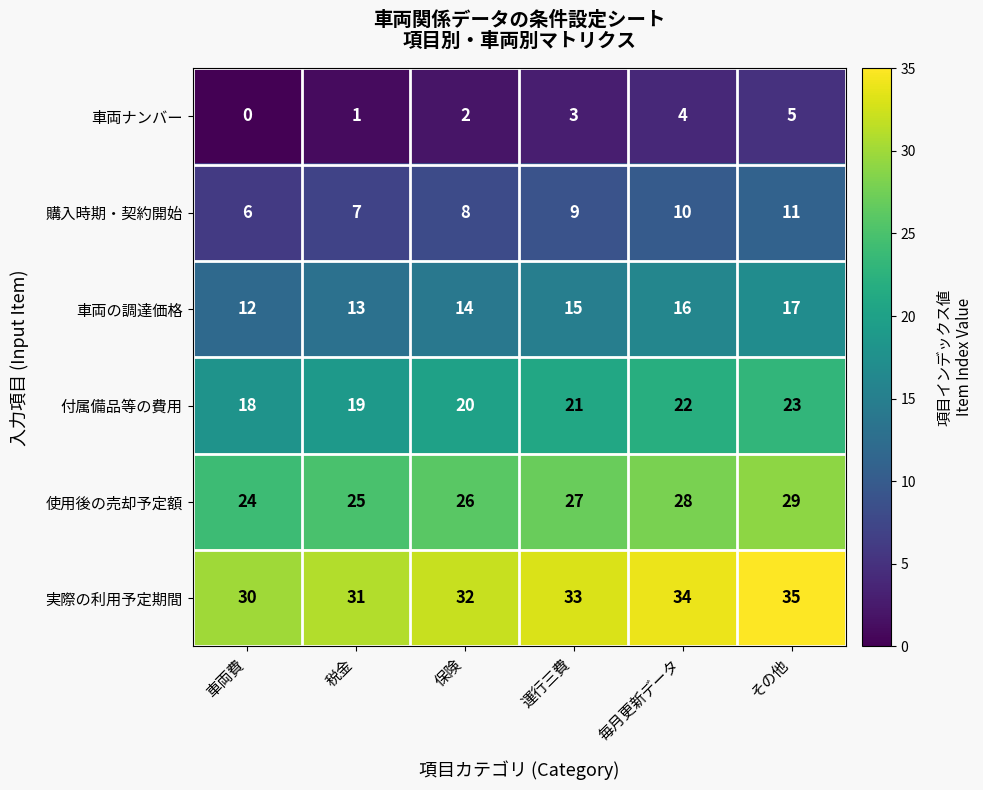

What is the difference between the second highest and minimum values in the 購入時期・契約開始 series?

4